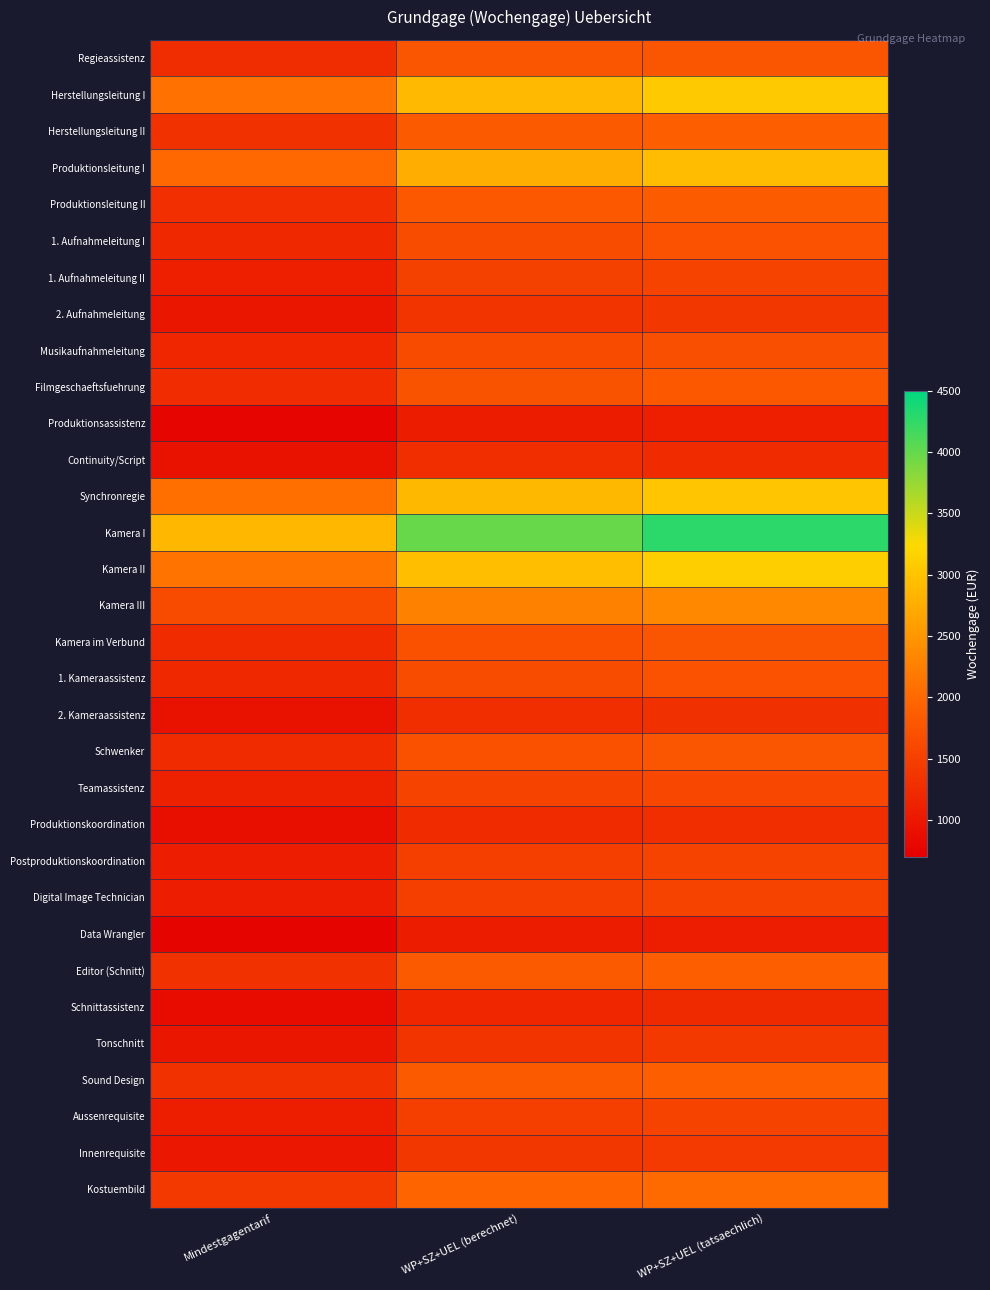

Reading left to right, list all the values displayed in this chart.

Regieassistenz: Mindestgagentarif=1269.0	WP+SZ+UEL (berechnet)=1757.6	WP+SZ+UEL (tatsaechlich)=1759.2
Herstellungsleitung I: Mindestgagentarif=2094.1	WP+SZ+UEL (berechnet)=2900.2	WP+SZ+UEL (tatsaechlich)=3061.9
Herstellungsleitung II: Mindestgagentarif=1315.5	WP+SZ+UEL (berechnet)=1822.0	WP+SZ+UEL (tatsaechlich)=1871.8
Produktionsleitung I: Mindestgagentarif=1998.0	WP+SZ+UEL (berechnet)=2767.3	WP+SZ+UEL (tatsaechlich)=2912.3
Produktionsleitung II: Mindestgagentarif=1295.0	WP+SZ+UEL (berechnet)=1793.6	WP+SZ+UEL (tatsaechlich)=1842.8
1. Aufnahmeleitung I: Mindestgagentarif=1206.9	WP+SZ+UEL (berechnet)=1671.6	WP+SZ+UEL (tatsaechlich)=1717.3
1. Aufnahmeleitung II: Mindestgagentarif=1095.6	WP+SZ+UEL (berechnet)=1517.4	WP+SZ+UEL (tatsaechlich)=1559.0
2. Aufnahmeleitung: Mindestgagentarif=975.6	WP+SZ+UEL (berechnet)=1351.2	WP+SZ+UEL (tatsaechlich)=1388.1
Musikaufnahmeleitung: Mindestgagentarif=1182.7	WP+SZ+UEL (berechnet)=1638.0	WP+SZ+UEL (tatsaechlich)=1682.8
Filmgeschaeftsfuehrung: Mindestgagentarif=1260.6	WP+SZ+UEL (berechnet)=1745.9	WP+SZ+UEL (tatsaechlich)=1793.7
Produktionsassistenz: Mindestgagentarif=767.1	WP+SZ+UEL (berechnet)=1062.5	WP+SZ+UEL (tatsaechlich)=1086.2
Continuity/Script: Mindestgagentarif=920.0	WP+SZ+UEL (berechnet)=1274.3	WP+SZ+UEL (tatsaechlich)=1240.5
Synchronregie: Mindestgagentarif=2075.7	WP+SZ+UEL (berechnet)=2874.8	WP+SZ+UEL (tatsaechlich)=3033.3
Kamera I: Mindestgagentarif=2869.6	WP+SZ+UEL (berechnet)=3974.4	WP+SZ+UEL (tatsaechlich)=4270.9
Kamera II: Mindestgagentarif=2127.8	WP+SZ+UEL (berechnet)=2947.1	WP+SZ+UEL (tatsaechlich)=3114.7
Kamera III: Mindestgagentarif=1639.5	WP+SZ+UEL (berechnet)=2270.7	WP+SZ+UEL (tatsaechlich)=2353.3
Kamera im Verbund: Mindestgagentarif=1236.3	WP+SZ+UEL (berechnet)=1712.3	WP+SZ+UEL (tatsaechlich)=1759.2
1. Kameraassistenz: Mindestgagentarif=1206.9	WP+SZ+UEL (berechnet)=1671.6	WP+SZ+UEL (tatsaechlich)=1717.3
2. Kameraassistenz: Mindestgagentarif=919.0	WP+SZ+UEL (berechnet)=1272.8	WP+SZ+UEL (tatsaechlich)=1307.7
Schwenker: Mindestgagentarif=1236.3	WP+SZ+UEL (berechnet)=1712.3	WP+SZ+UEL (tatsaechlich)=1759.2
Teamassistenz: Mindestgagentarif=1115.7	WP+SZ+UEL (berechnet)=1545.2	WP+SZ+UEL (tatsaechlich)=1587.5
Produktionskoordination: Mindestgagentarif=897.2	WP+SZ+UEL (berechnet)=1242.6	WP+SZ+UEL (tatsaechlich)=1276.6
Postproduktionskoordination: Mindestgagentarif=1077.2	WP+SZ+UEL (berechnet)=1491.9	WP+SZ+UEL (tatsaechlich)=1532.8
Digital Image Technician: Mindestgagentarif=1077.2	WP+SZ+UEL (berechnet)=1491.9	WP+SZ+UEL (tatsaechlich)=1532.8
Data Wrangler: Mindestgagentarif=758.1	WP+SZ+UEL (berechnet)=1050.0	WP+SZ+UEL (tatsaechlich)=1072.9
Editor (Schnitt): Mindestgagentarif=1315.5	WP+SZ+UEL (berechnet)=1822.0	WP+SZ+UEL (tatsaechlich)=1871.8
Schnittassistenz: Mindestgagentarif=858.6	WP+SZ+UEL (berechnet)=1189.2	WP+SZ+UEL (tatsaechlich)=1221.8
Tonschnitt: Mindestgagentarif=986.6	WP+SZ+UEL (berechnet)=1366.5	WP+SZ+UEL (tatsaechlich)=1403.9
Sound Design: Mindestgagentarif=1315.5	WP+SZ+UEL (berechnet)=1822.0	WP+SZ+UEL (tatsaechlich)=1871.8
Aussenrequisite: Mindestgagentarif=1078.7	WP+SZ+UEL (berechnet)=1494.0	WP+SZ+UEL (tatsaechlich)=1541.8
Innenrequisite: Mindestgagentarif=999.4	WP+SZ+UEL (berechnet)=1384.1	WP+SZ+UEL (tatsaechlich)=1426.6
Kostuembild: Mindestgagentarif=1418.2	WP+SZ+UEL (berechnet)=1964.2	WP+SZ+UEL (tatsaechlich)=2018.0